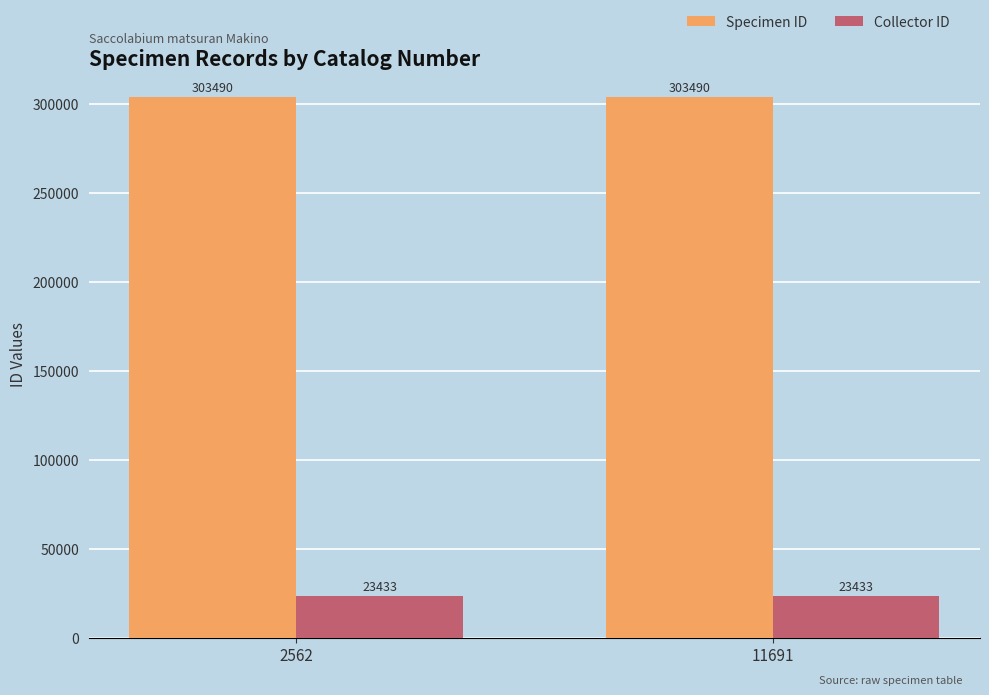

The value of Specimen ID at 11691 is 303490. True or false?

True